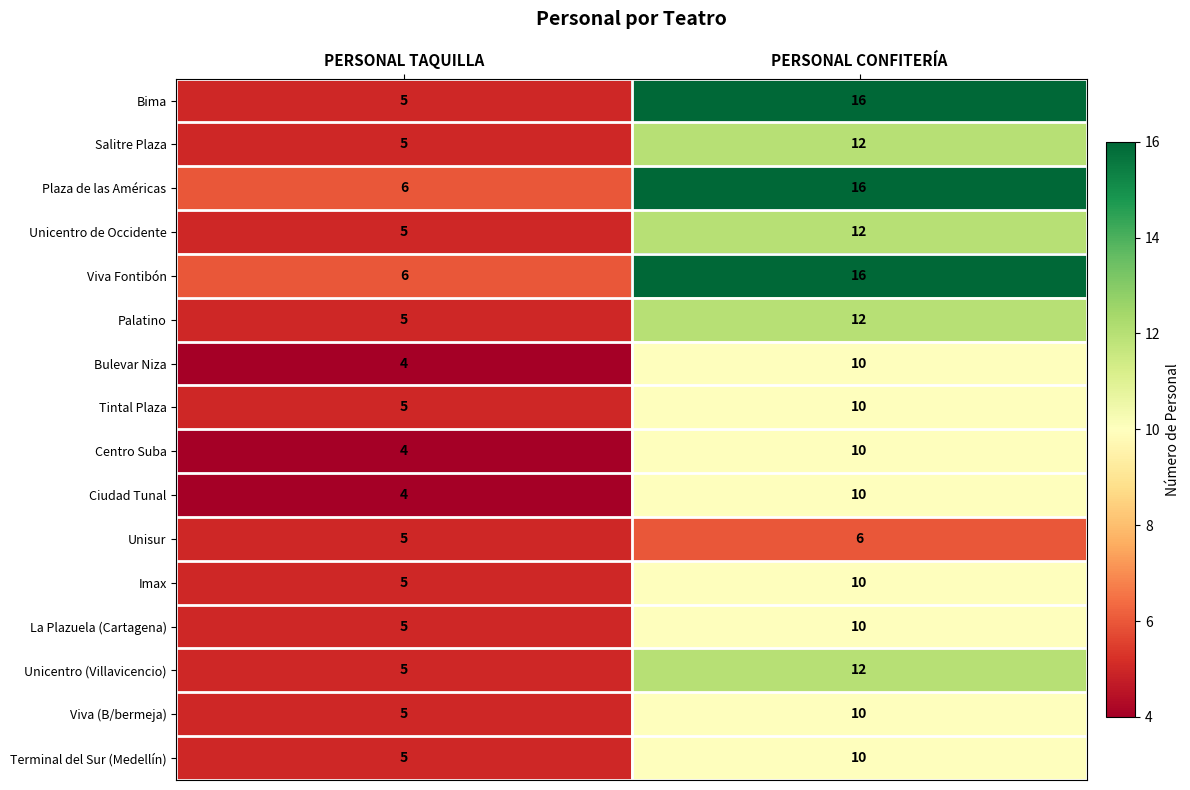

Where is Bulevar Niza nearest to the value 7?

PERSONAL TAQUILLA